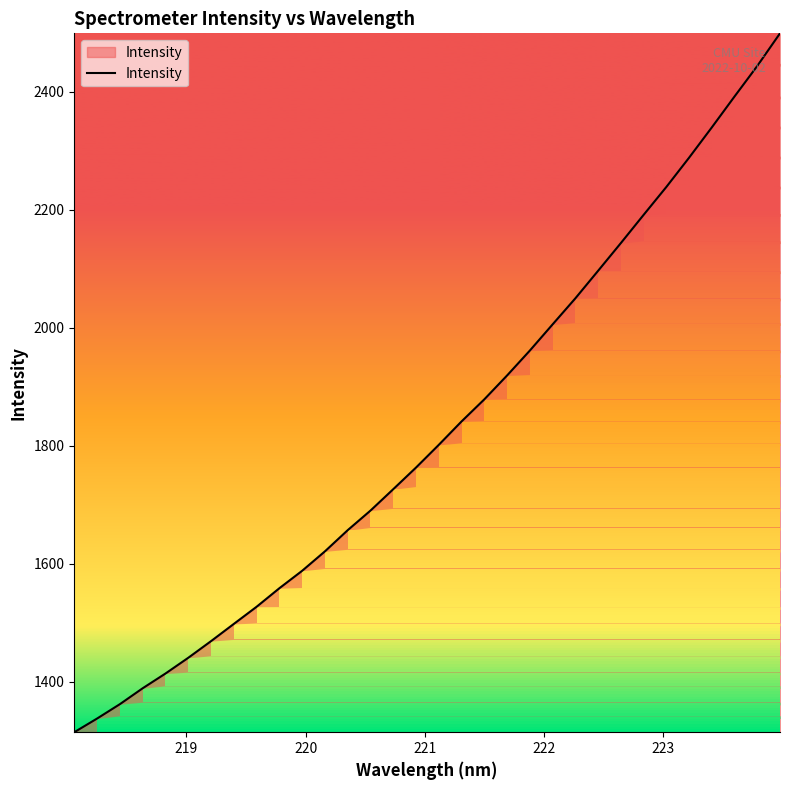

True or false: there are more than 2 points higher than both neighbors.

False